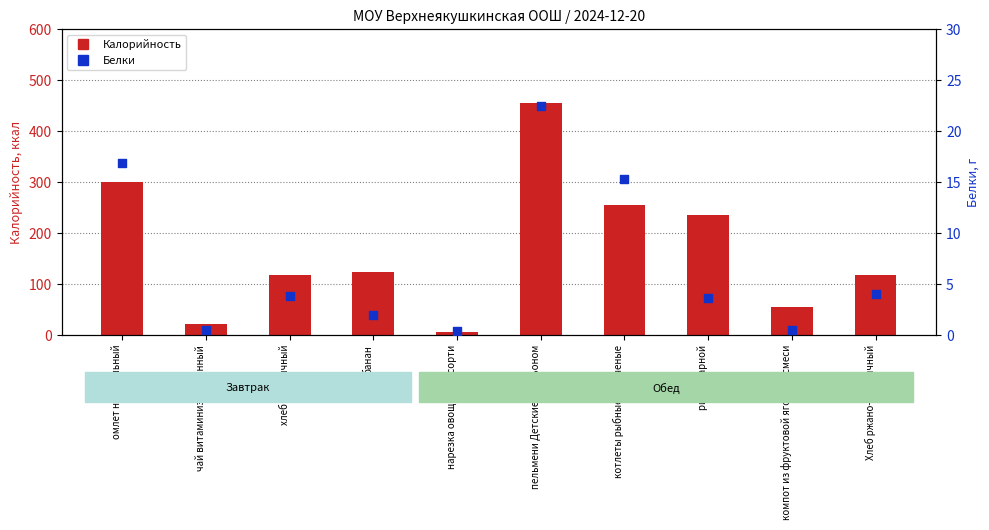

What are all the series names shown in the legend?

Калорийность, Белки